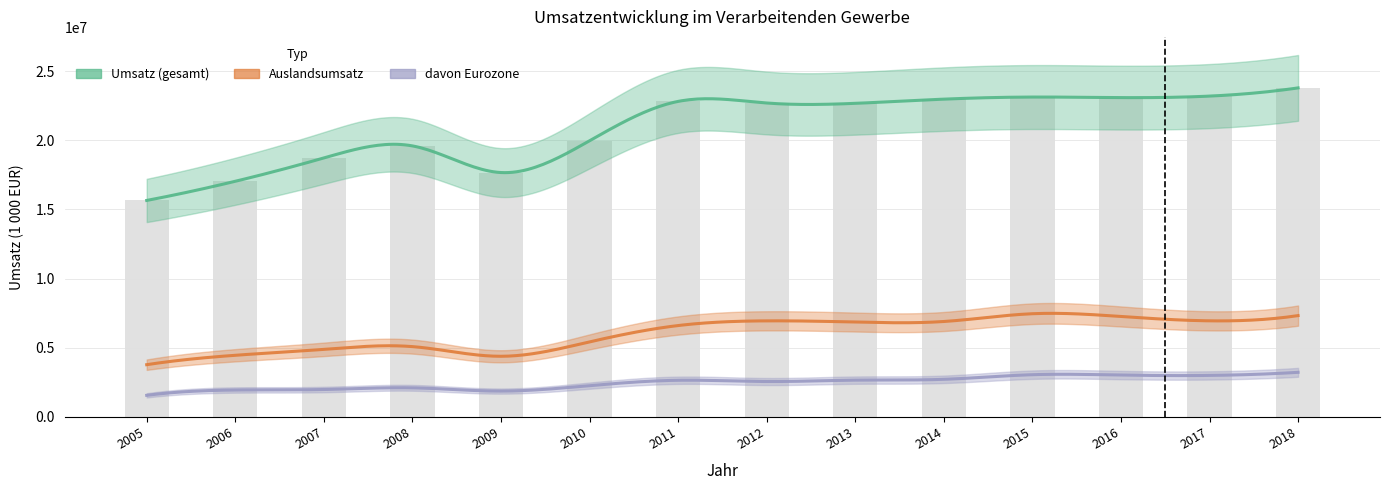

The value of Umsatz at 2016 is 23089753. True or false?

True